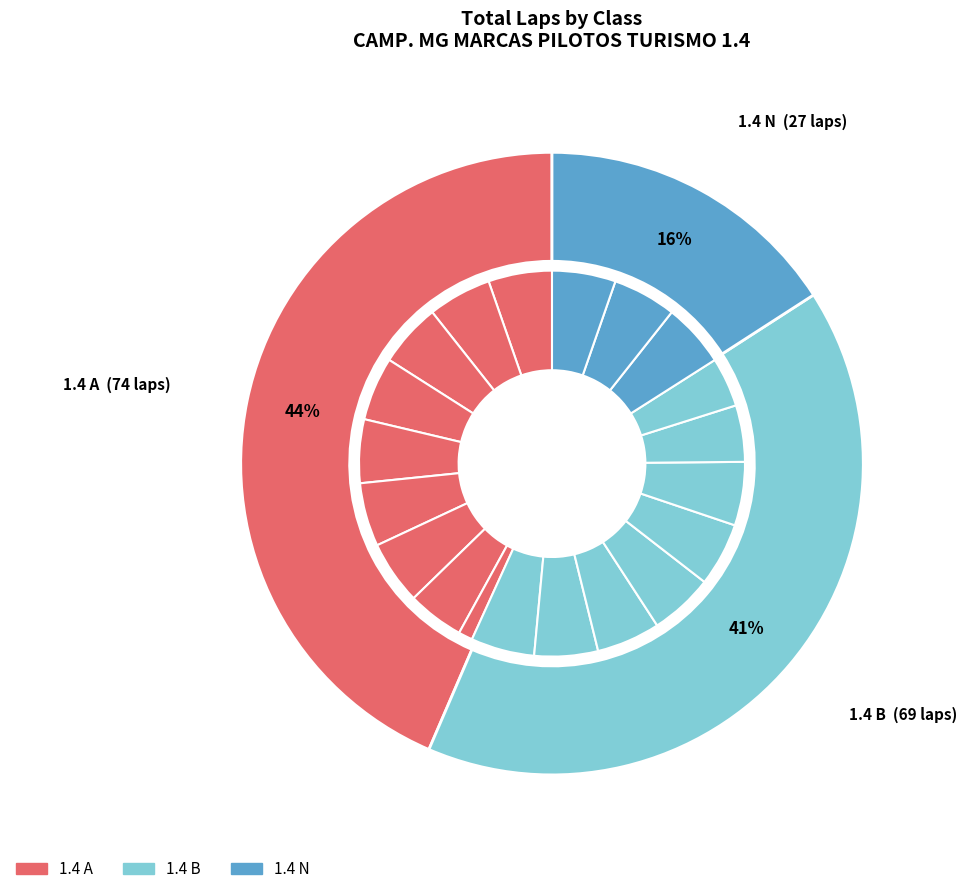

Is the sum of 7 and 10 greater than half?

No